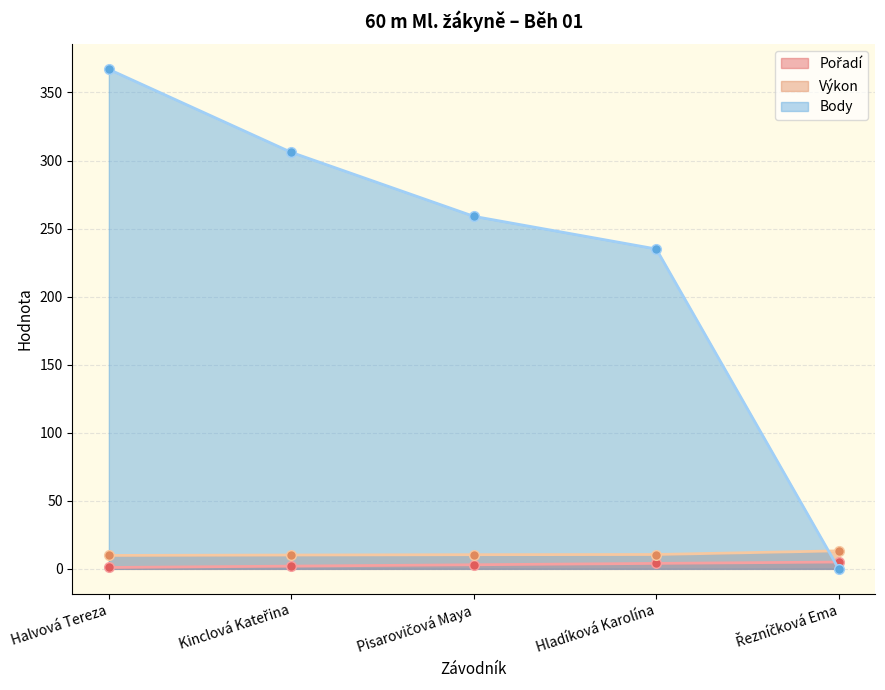

Reading left to right, extract all data points from this chart.

Pořadí: 1.0	2.0	3.0	4.0	5.0
Výkon: 9.8	10.2	10.4	10.5	13.2
Body: 367.0	306.0	259.0	235.0	0.0